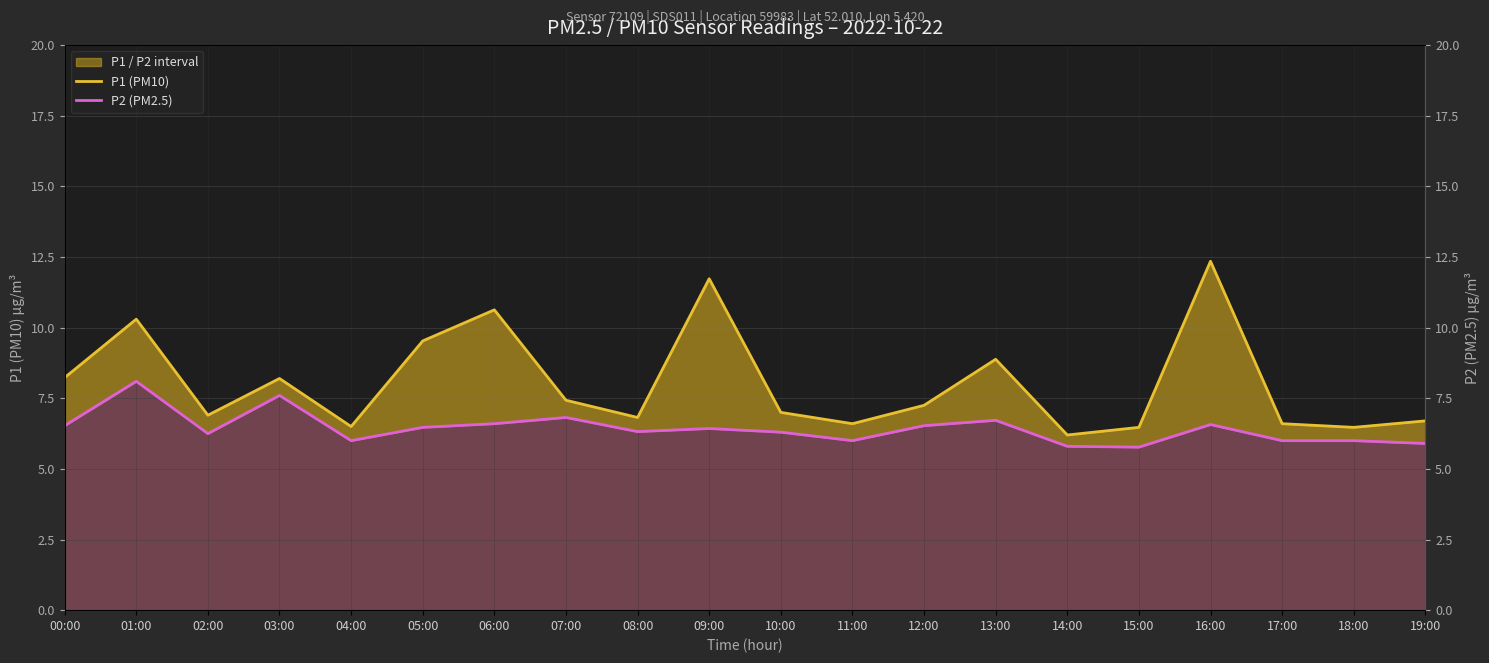

True or false: P2 (PM2.5) and P1 (PM10) intersect in this chart.

False